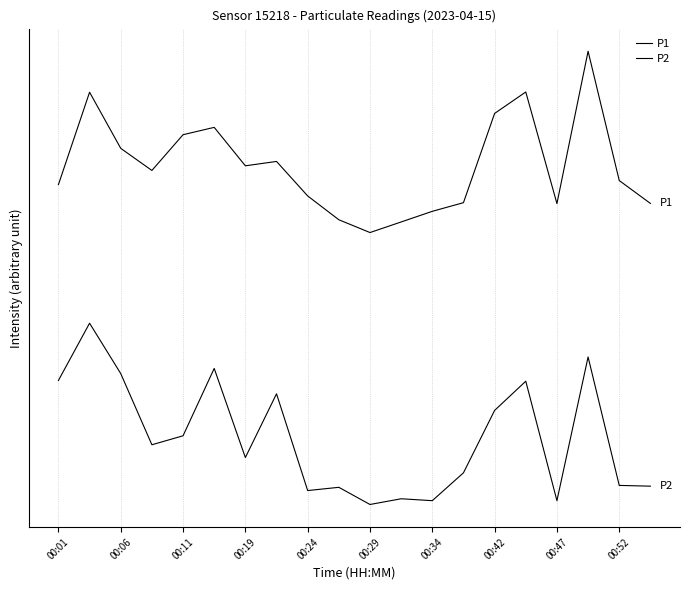

In P1, how many points are higher than both neighbors (excluding endpoints)?

5